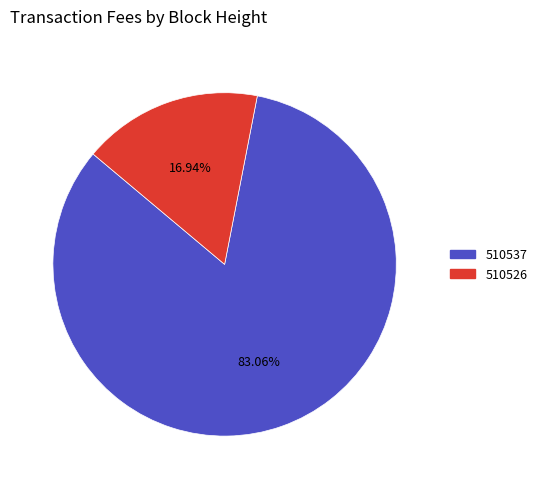

To the nearest percent, what portion does 510526 represent?

17%